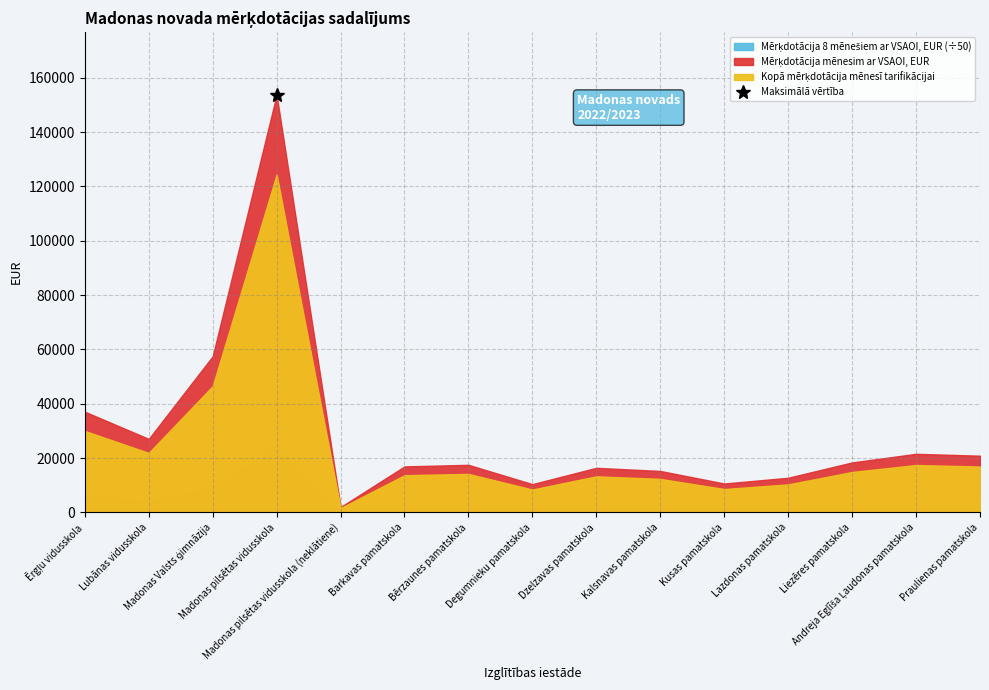

True or false: Mērķdotācija mēnesim ar VSAOI, EUR has a value of 46109.0 at Lubānas vidusskola.

False